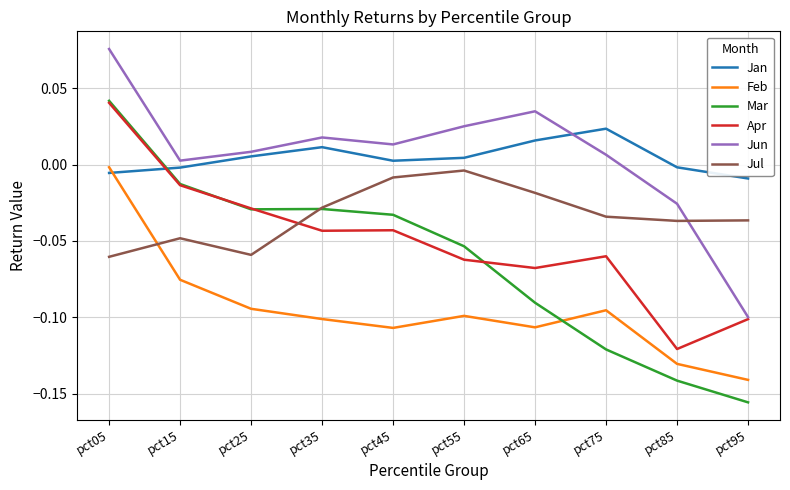

The value of Mar at pct75 is -0.1. True or false?

True